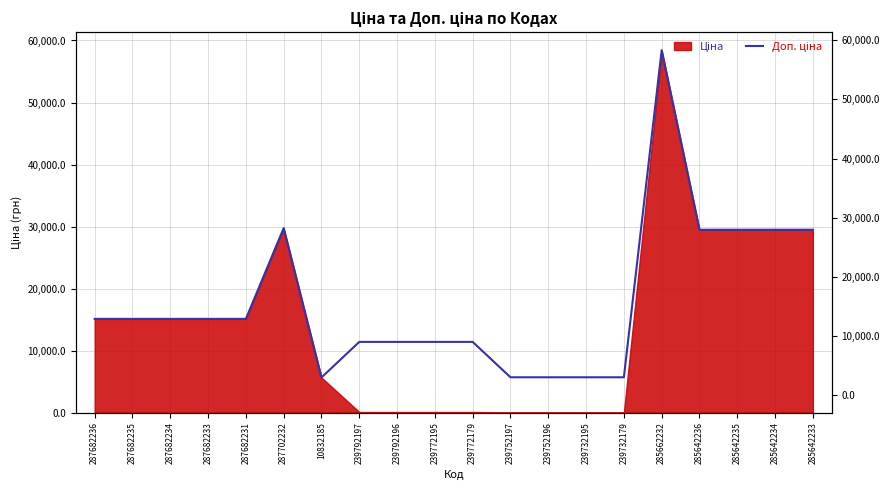

What position from the right is 287682231?

16